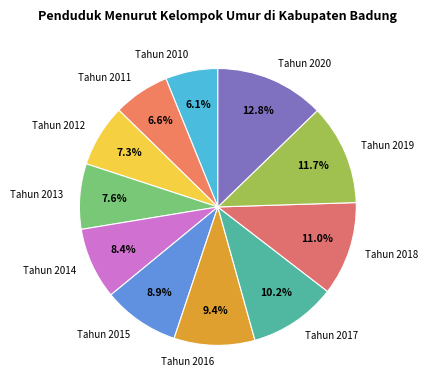

What percentage is the Tahun 2013 slice, to the nearest percent?

8%